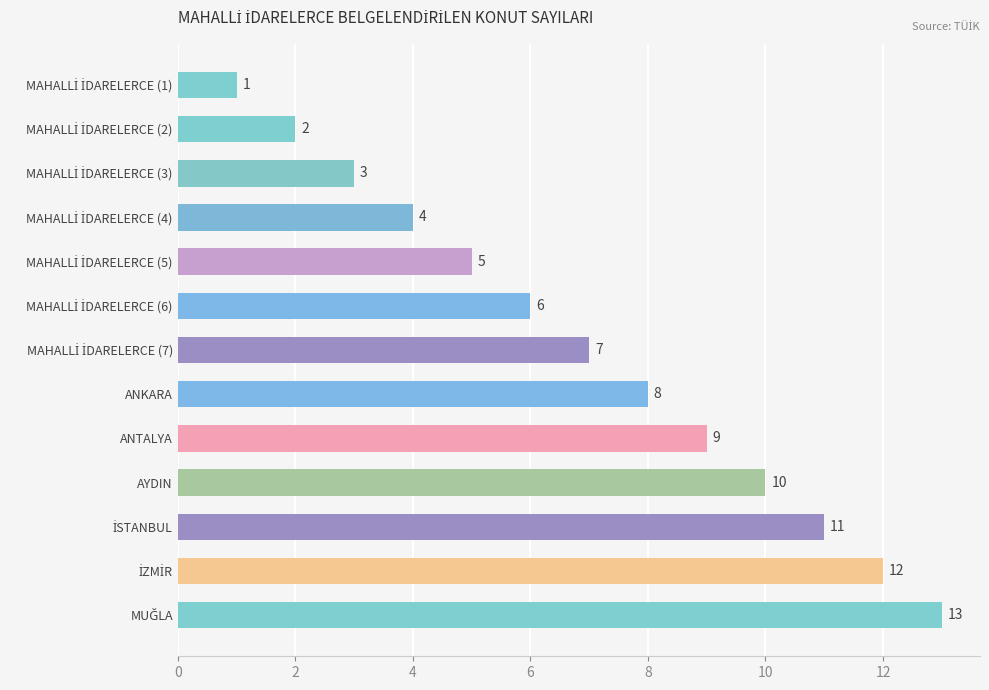

What position from the bottom is ANKARA?

6